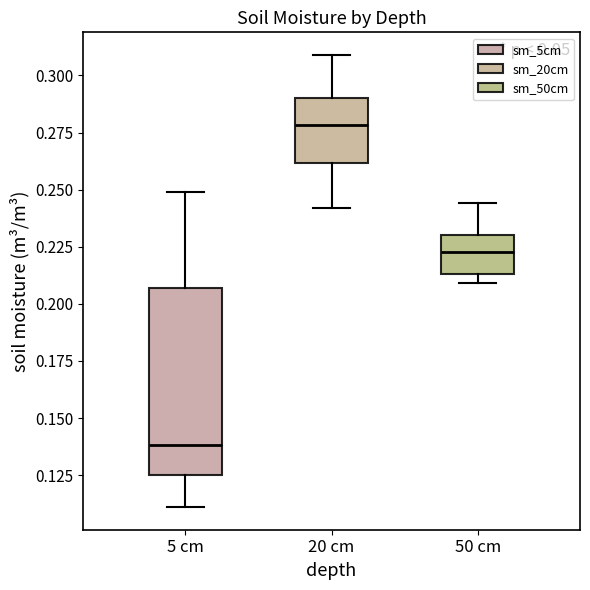

Reading left to right, read every box against the y-axis: the position of its median line, the range the box covers, and the ends of its whiskers. The values are not printed on the chart, so give them approximately, as read against the axis.

5 cm: median 0.140, box 0.125 to 0.205, whiskers 0.110 to 0.250
20 cm: median 0.280, box 0.260 to 0.290, whiskers 0.240 to 0.310
50 cm: median 0.225, box 0.215 to 0.230, whiskers 0.210 to 0.245